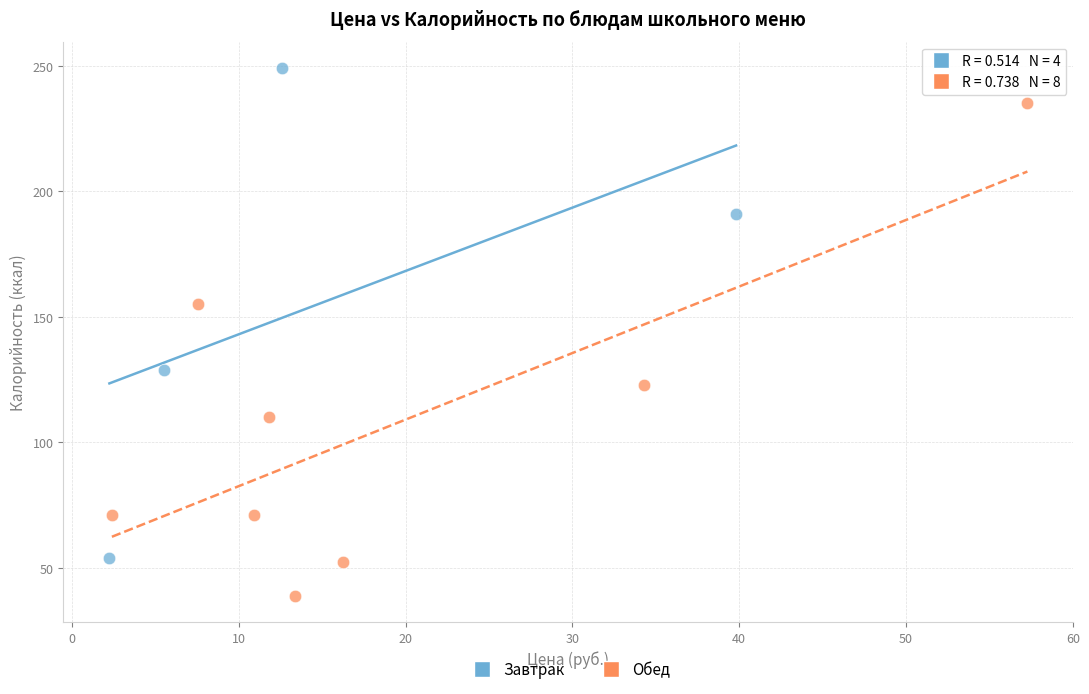

Which series contains the highest Y value?

Завтрак